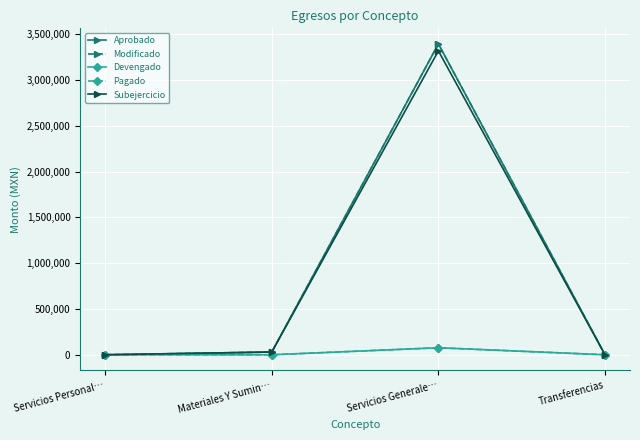

Is it true that Pagado equals 48654.3 at Servicios Generale…?

False